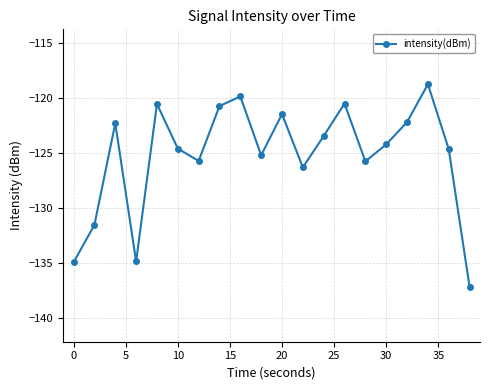

What is the value of the 4th point from the left?

-134.9